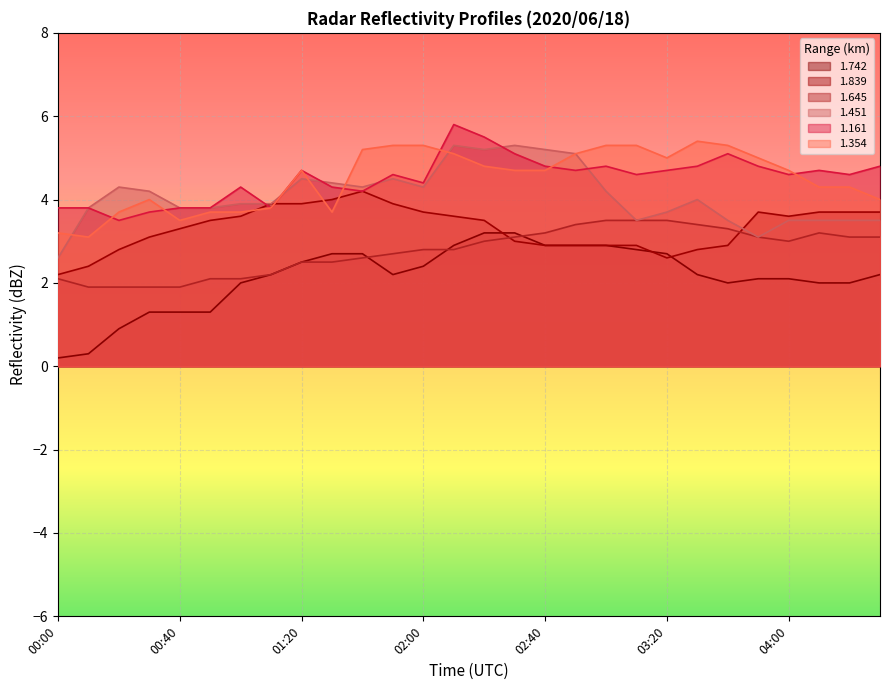

What is the value of the 1.161 point at the 24th from the left?

4.8